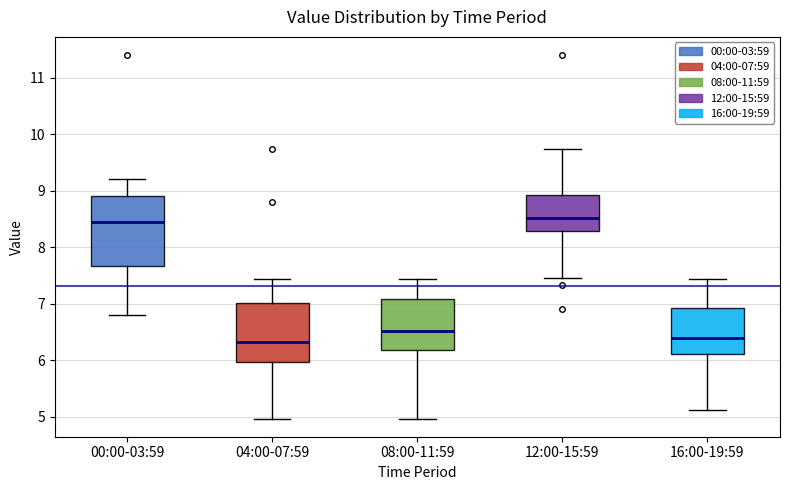

Which box is the tallest, from its lower edge to its upper edge?

00:00-03:59